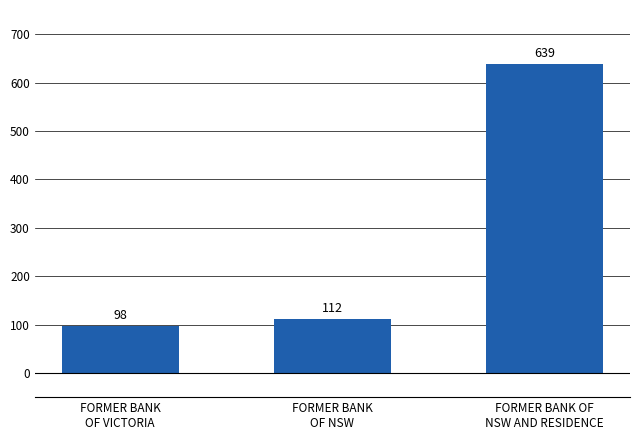

The value at FORMER BANK
OF VICTORIA is 98. True or false?

True